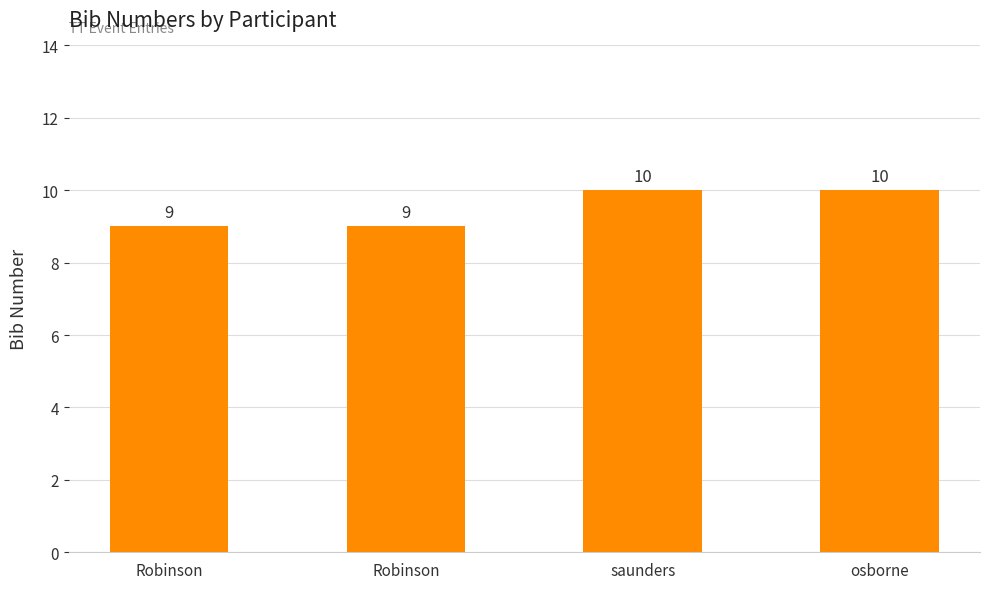

Count the number of data series in this chart.

1